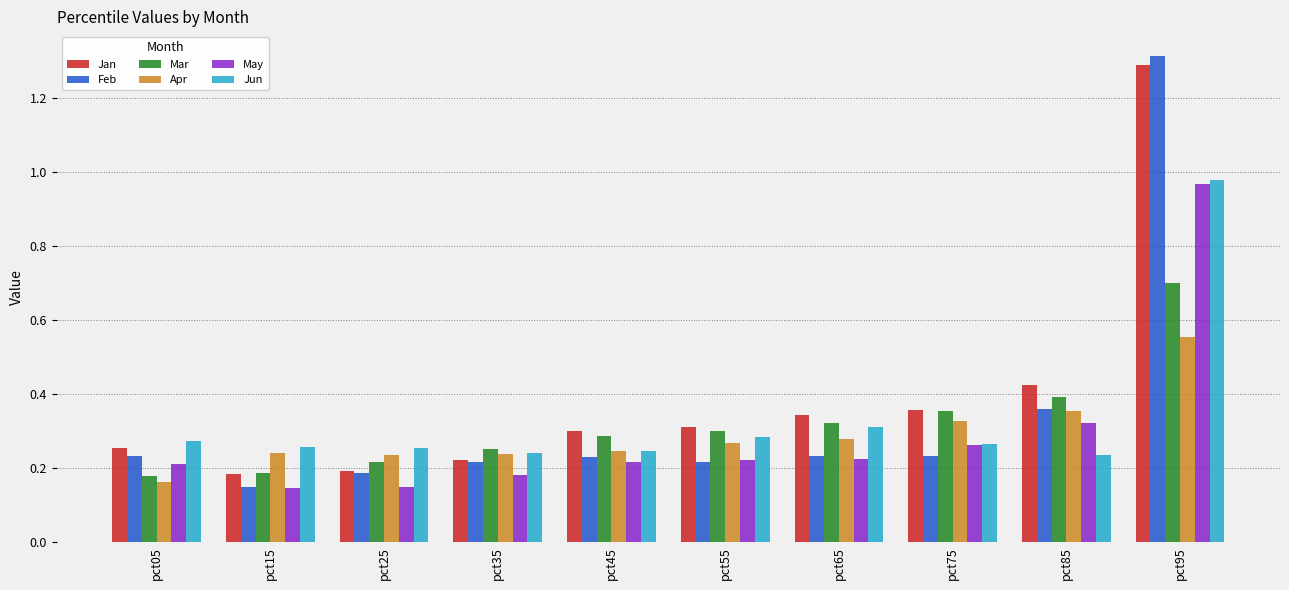

Which label corresponds to the largest value in the chart?

pct95